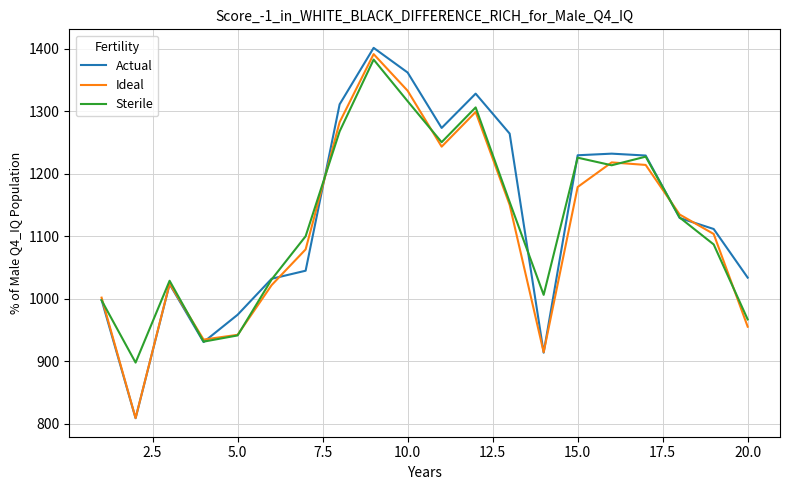

Which series has the widest spread of values?

Actual